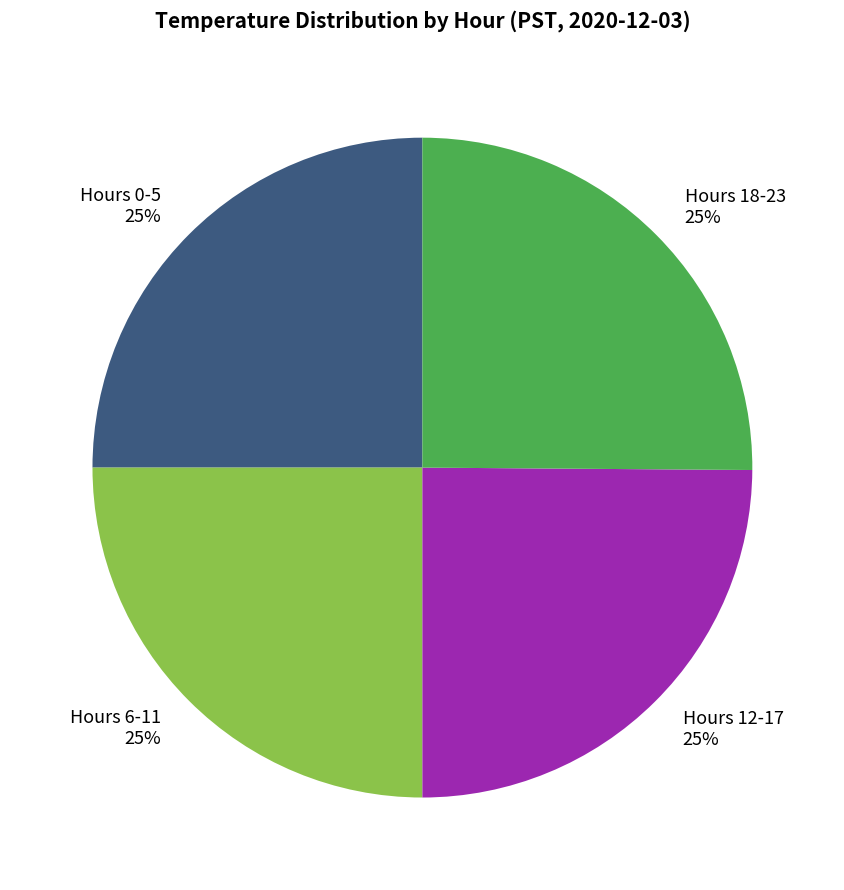

Is it true that Hours 0-5 25% is 25% of the pie?

True